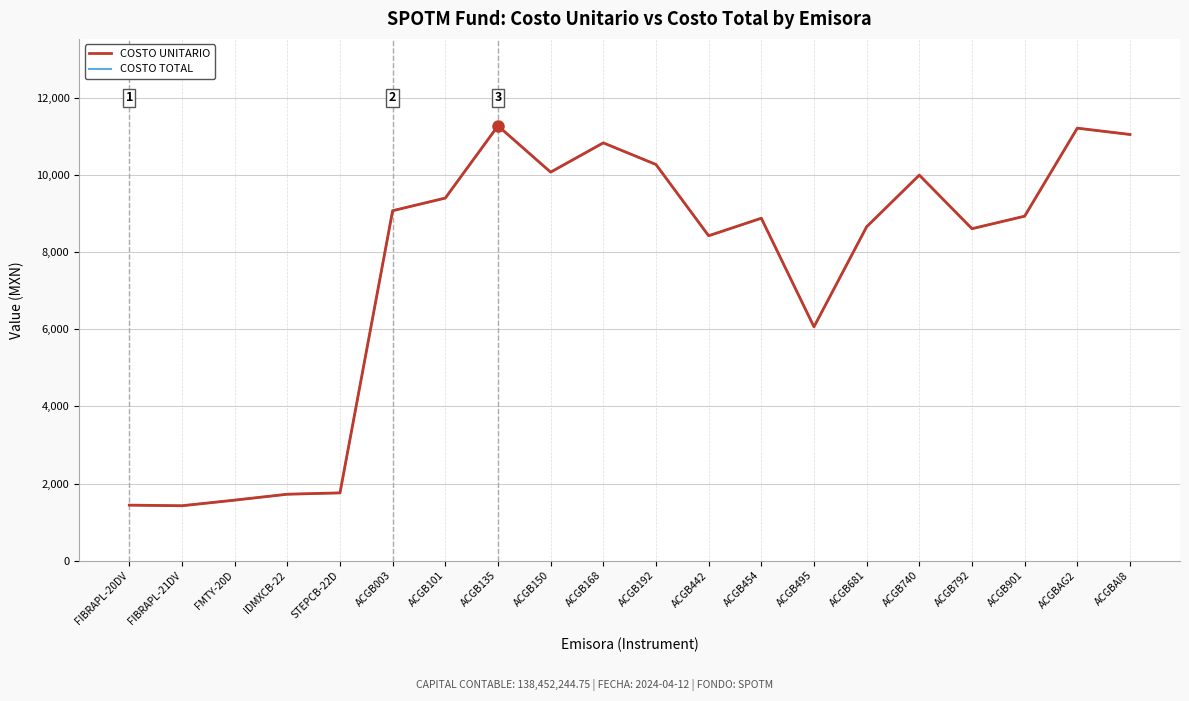

The value of COSTO UNITARIO at ACGB101 is 9401.2. True or false?

True